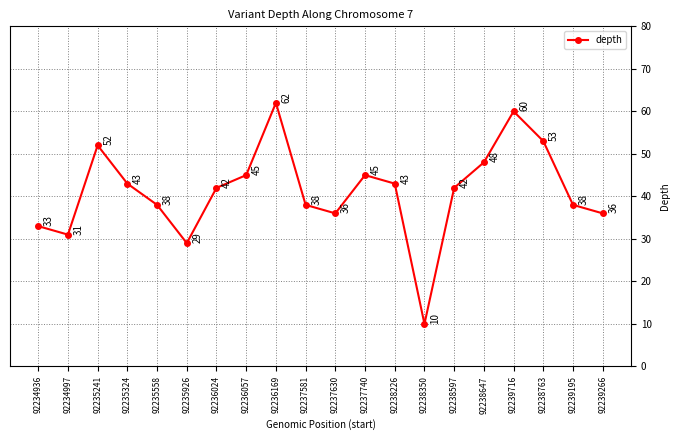

What is the average value?

41